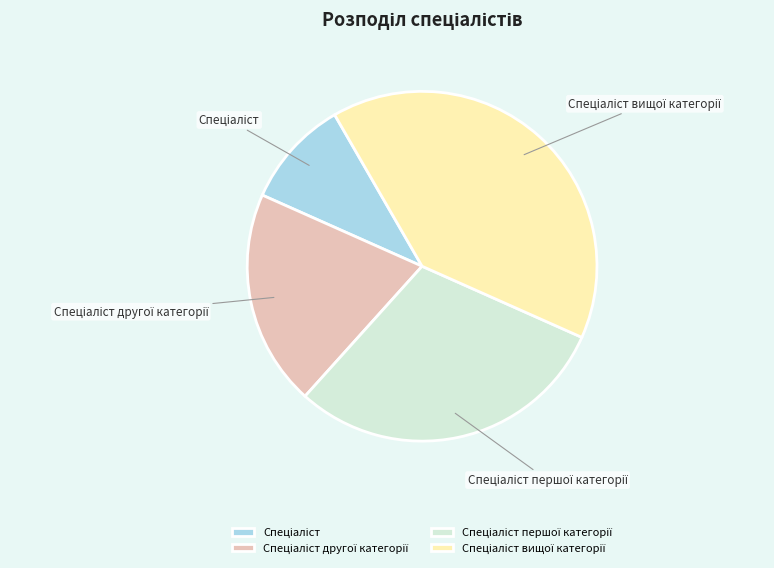

Is there a majority slice in this chart?

No